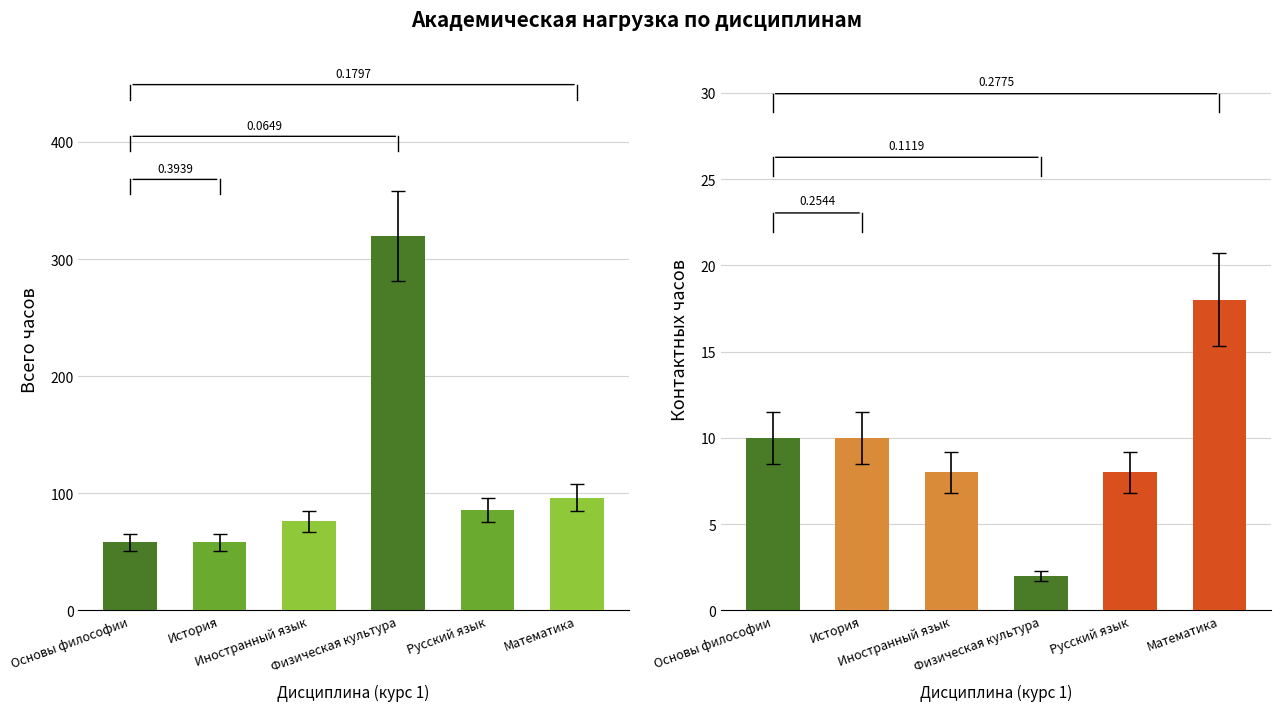

List the series in order of their overall mean, highest first.

Всего часов, Контактных часов